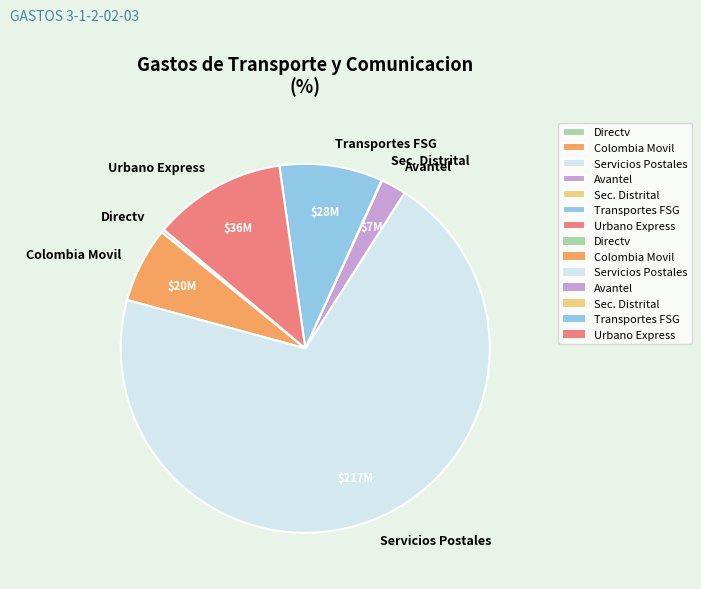

Which slice is the largest?

Servicios Postales